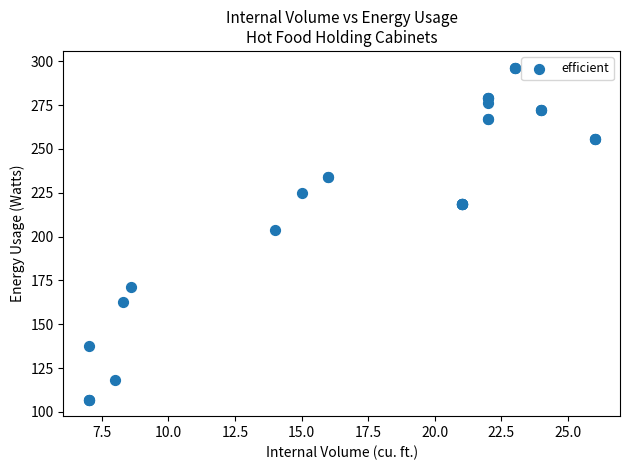

What Y value in the scatter plot is closest to 201?

204.0